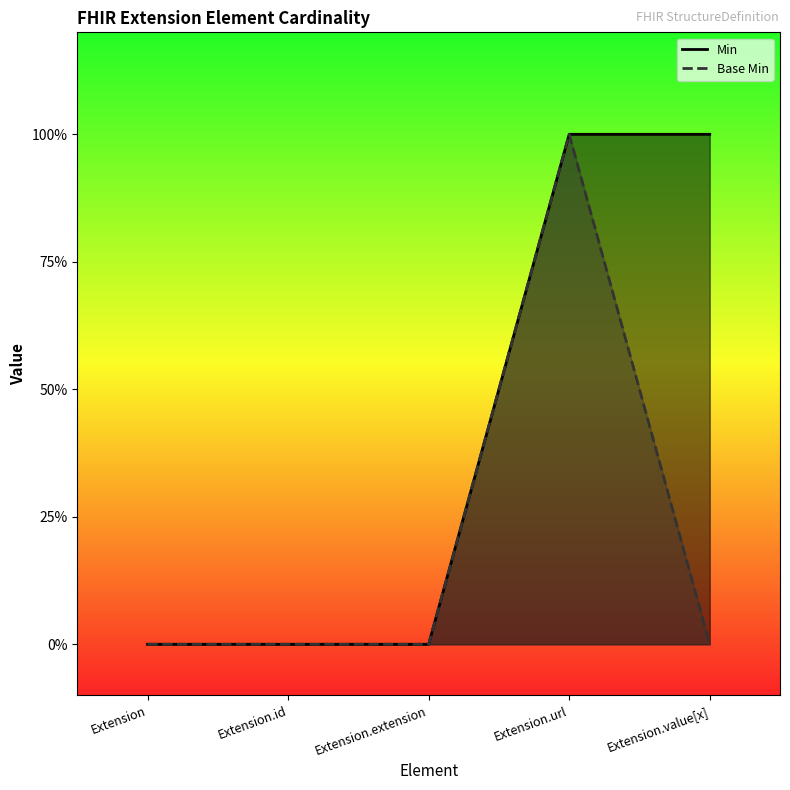

Reading right to left, what are all the values shown in this chart?

Min: 1	1	0	0	0
Base Min: 0	1	0	0	0